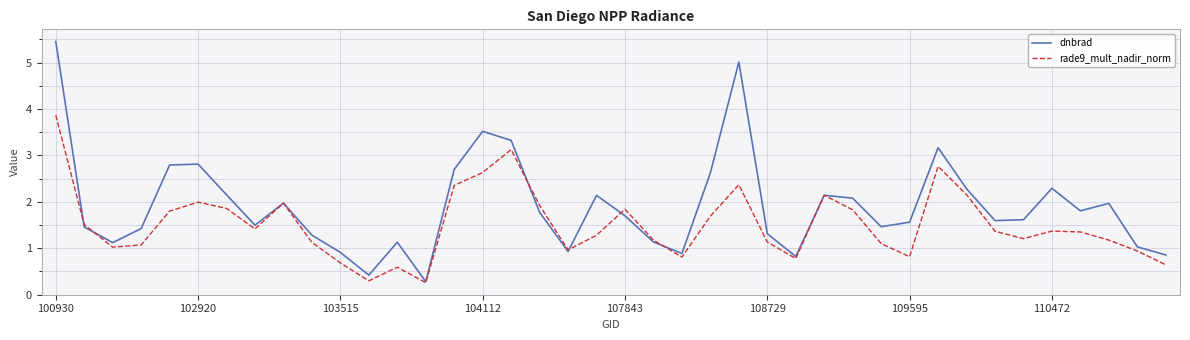

What is the greatest value displayed?

5.5